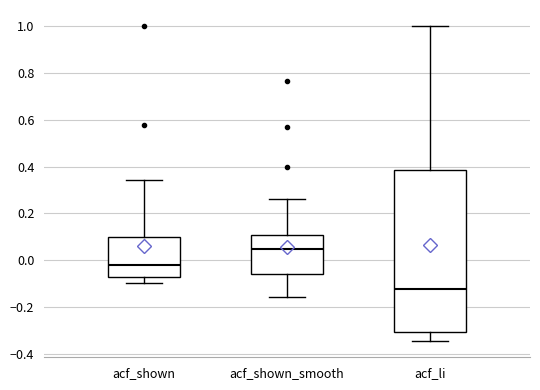

Which box's median line is the highest?

acf_shown_smooth